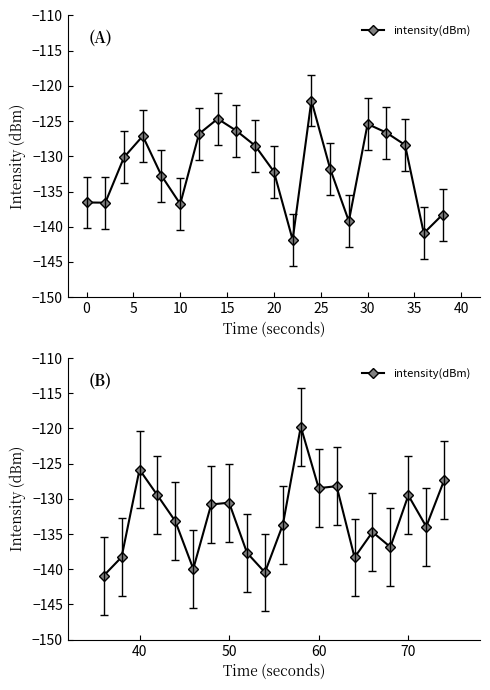

Does the chart display data point markers on the line(s)?

Yes